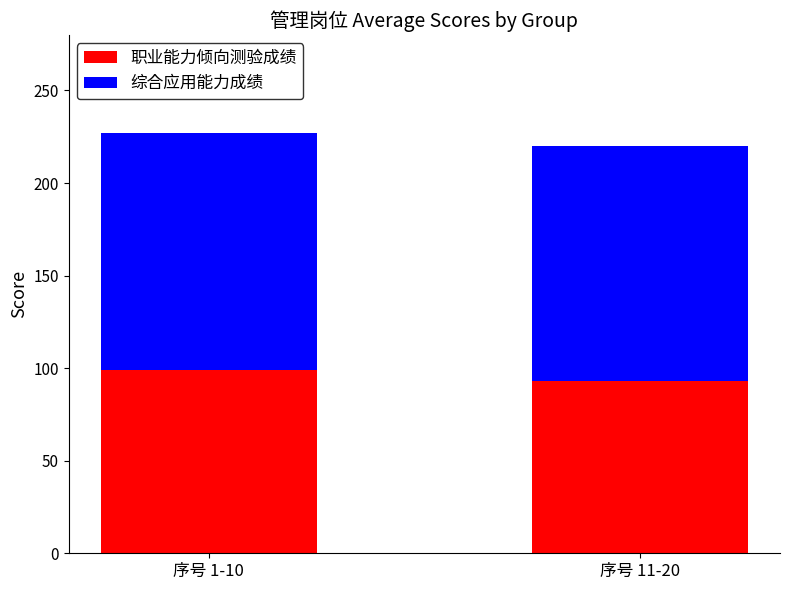

Rank the categories by 职业能力倾向测验成绩 value from highest to lowest.

序号 1-10, 序号 11-20